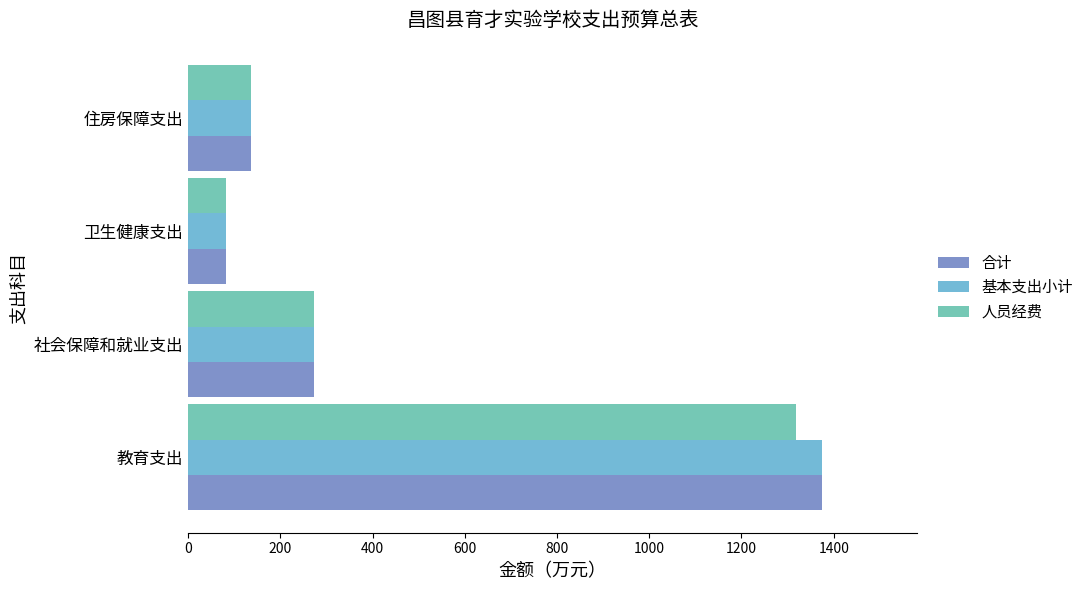

What is the maximum value shown in the chart?

1375.0